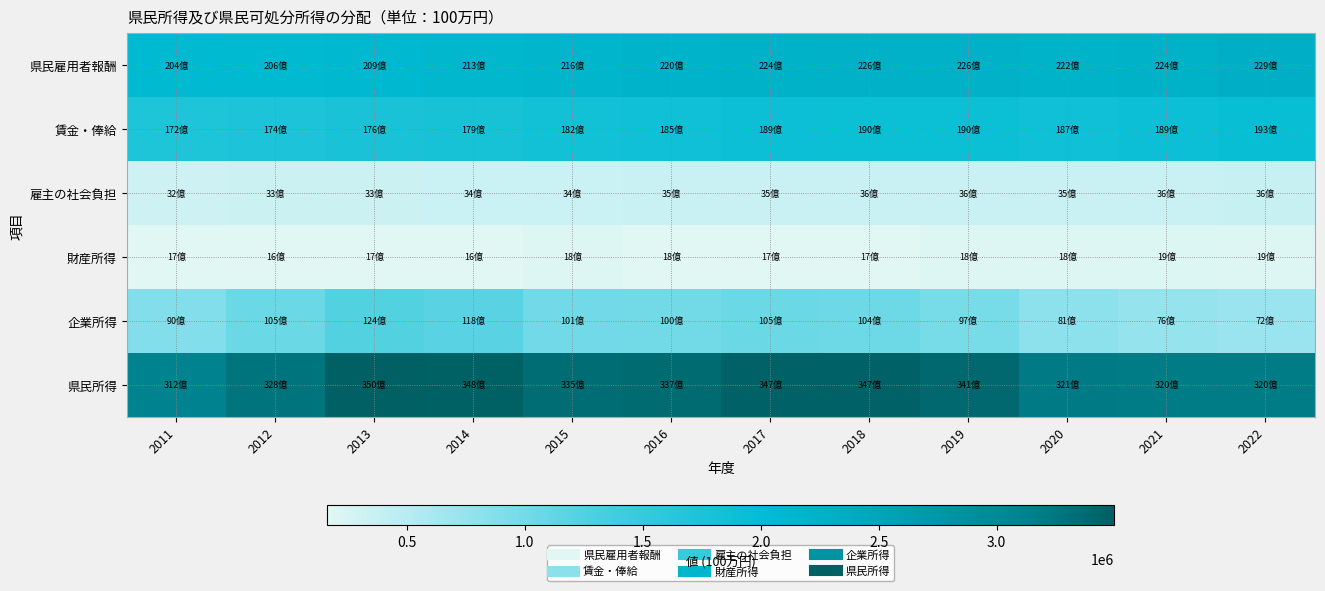

Which series has the largest total across all categories?

県民所得